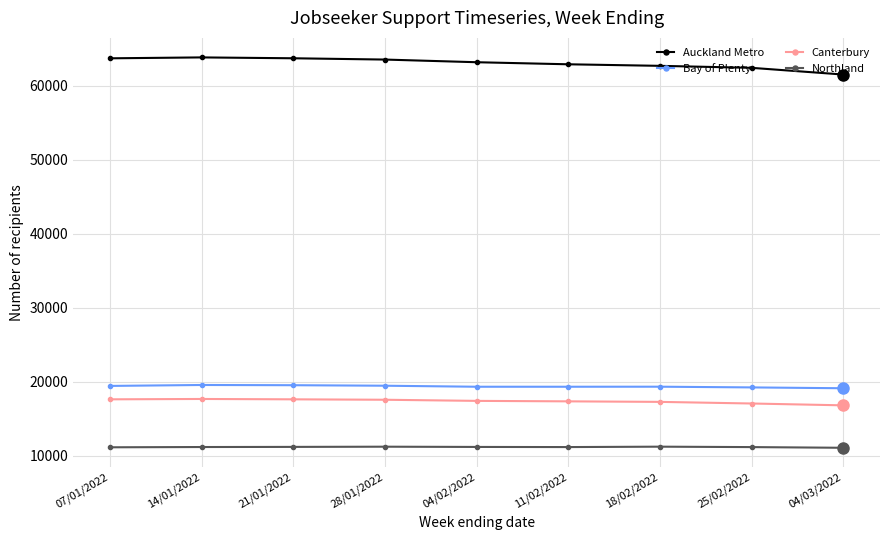

How many series are shown in this chart?

4